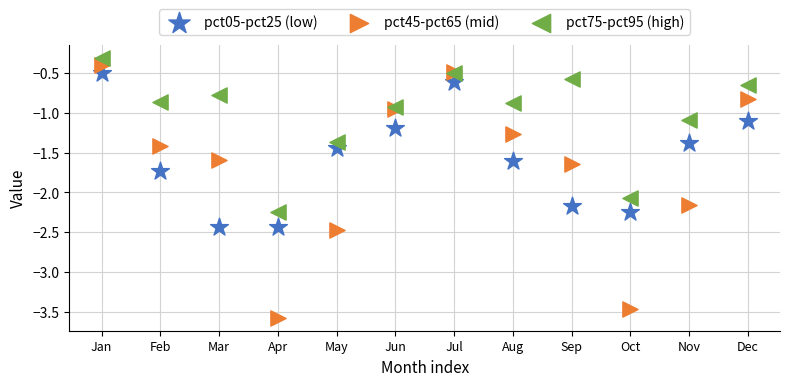

What is the X range (max minus min) for the scatter plot?

11.0